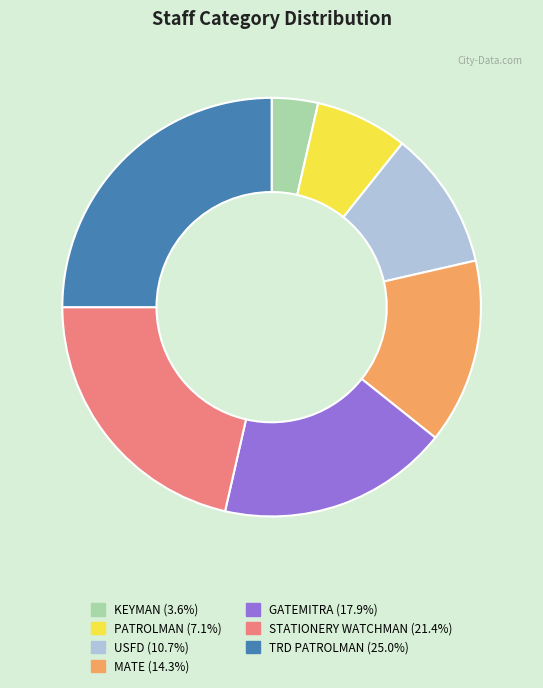

Do GATEMITRA and STATIONERY WATCHMAN together represent more than half of the pie?

No